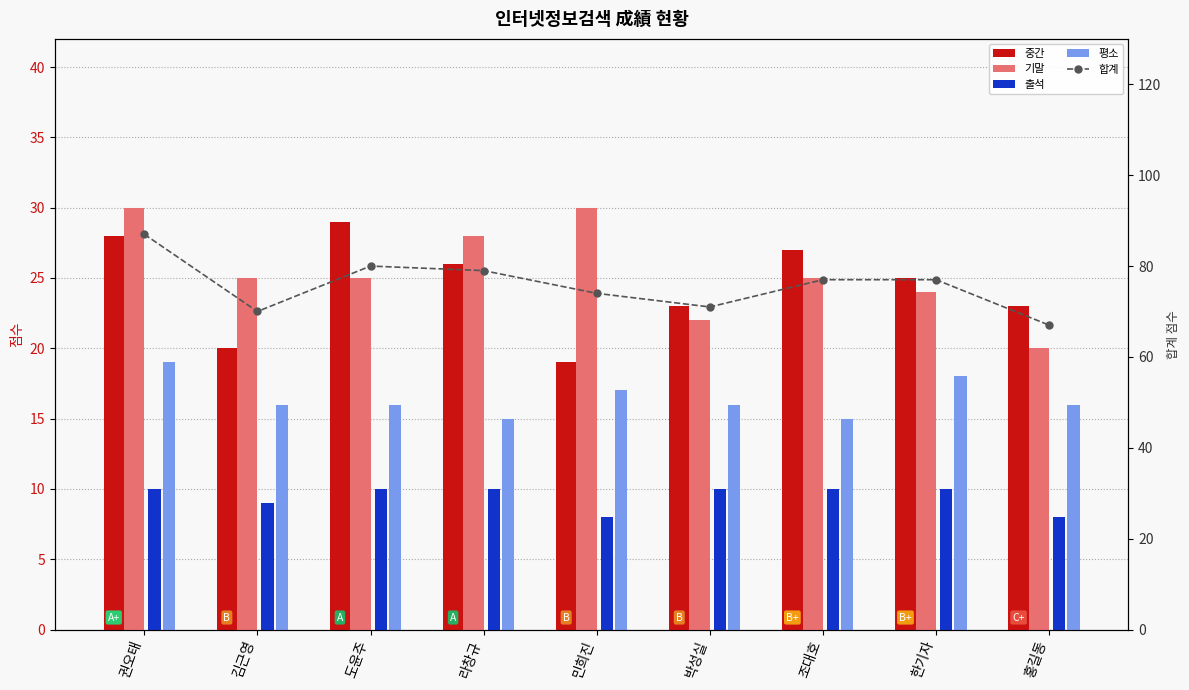

Which label corresponds to the largest value in the chart?

권오태